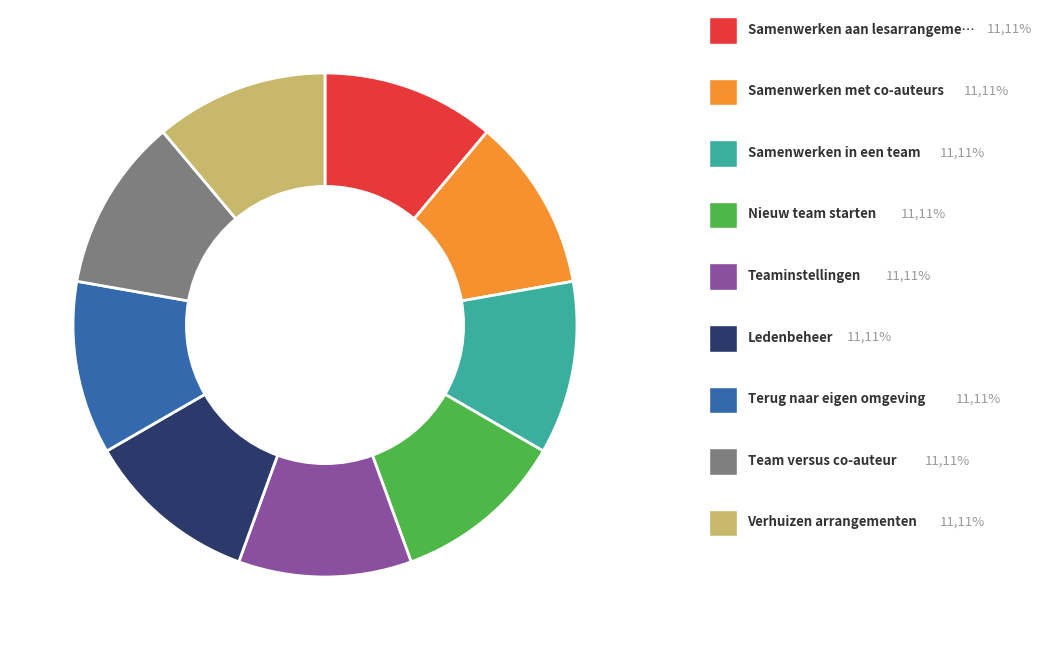

Does any single category account for the majority?

No